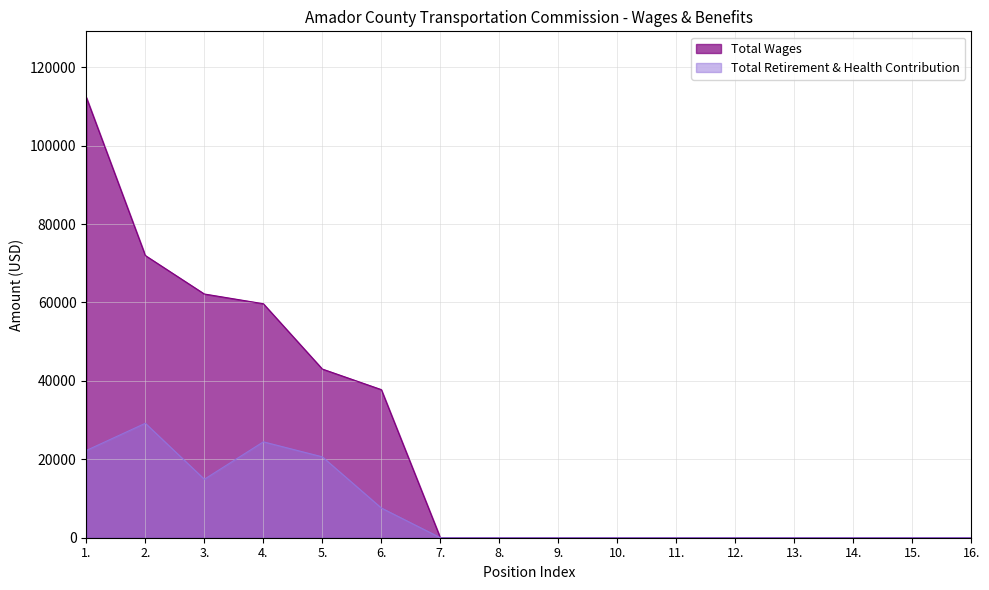

True or false: Total Wages and Total Retirement & Health Contribution intersect in this chart.

False